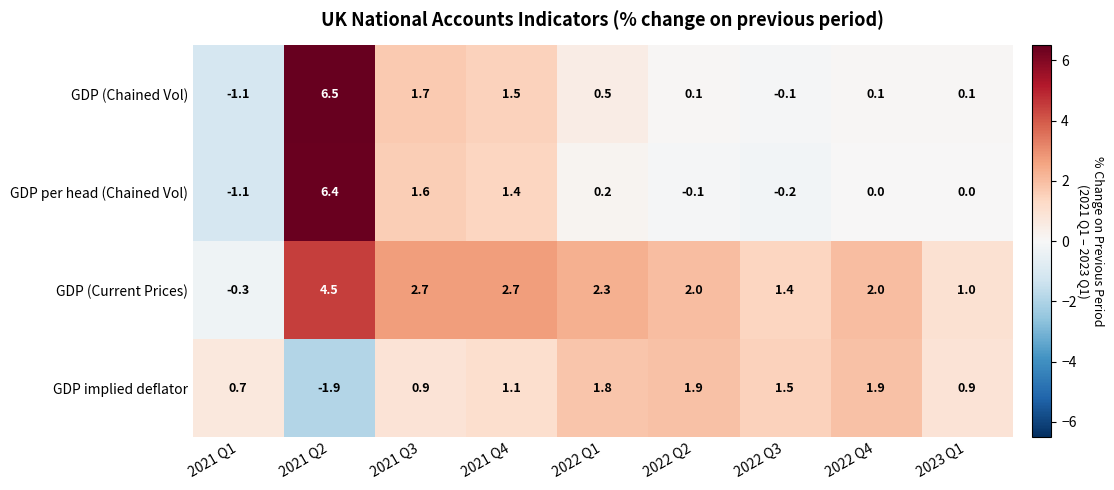

True or false: GDP implied deflator has a value of 0.9 at 2021 Q3.

True